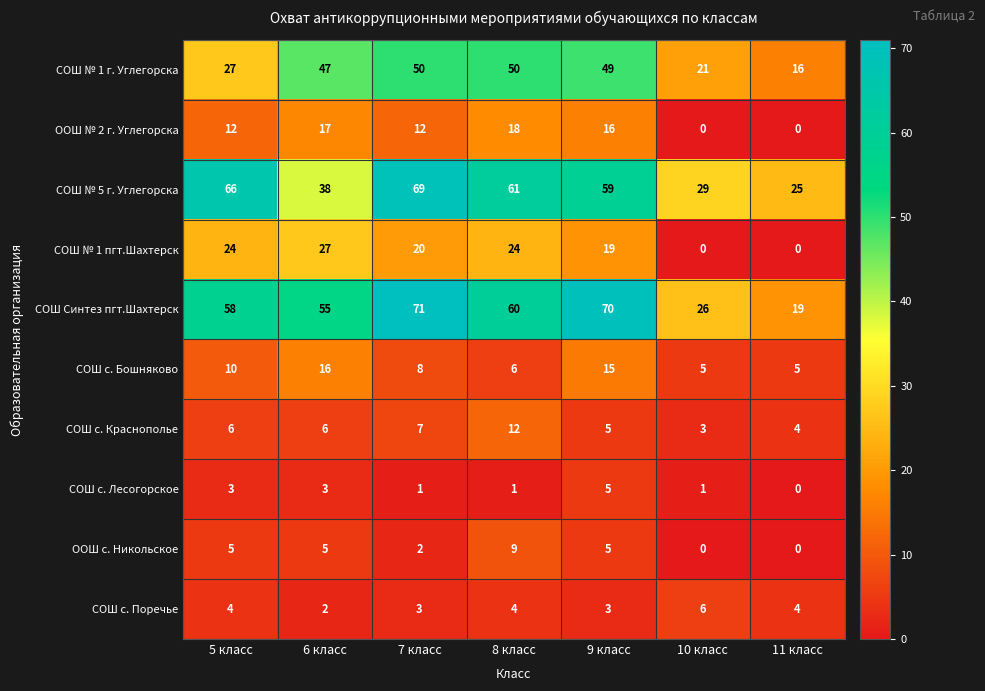

What is the sum of the СОШ с. Краснополье values at 11 класс and 7 класс?

11